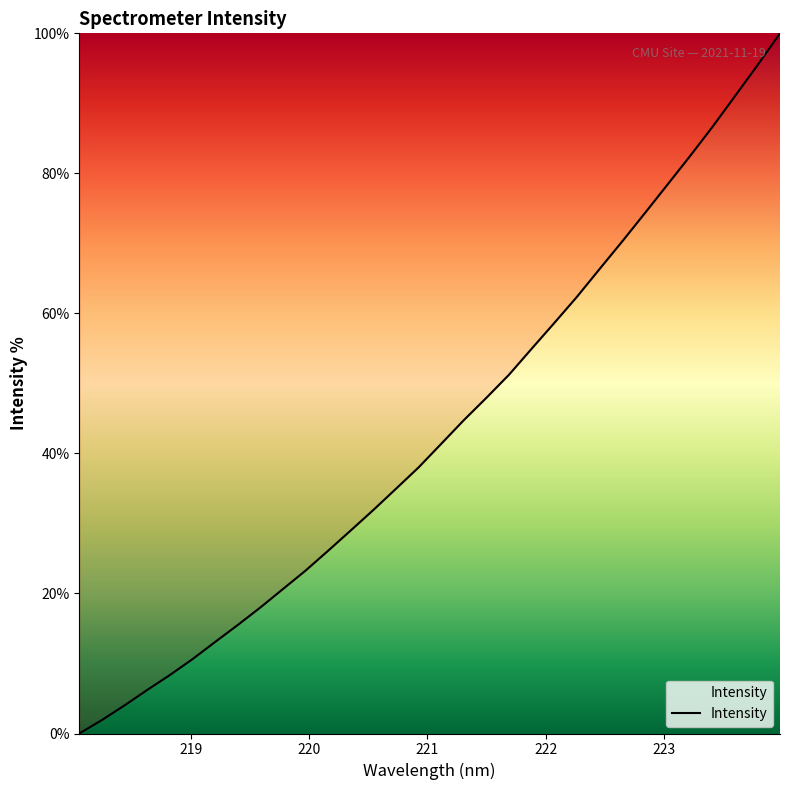

What is the difference between the maximum and minimum values?

100.0